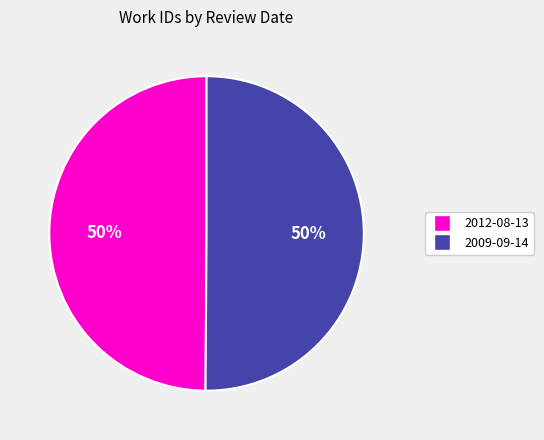

To the nearest percent, what is the combined percentage of 2009-09-14 and 2012-08-13?

100%